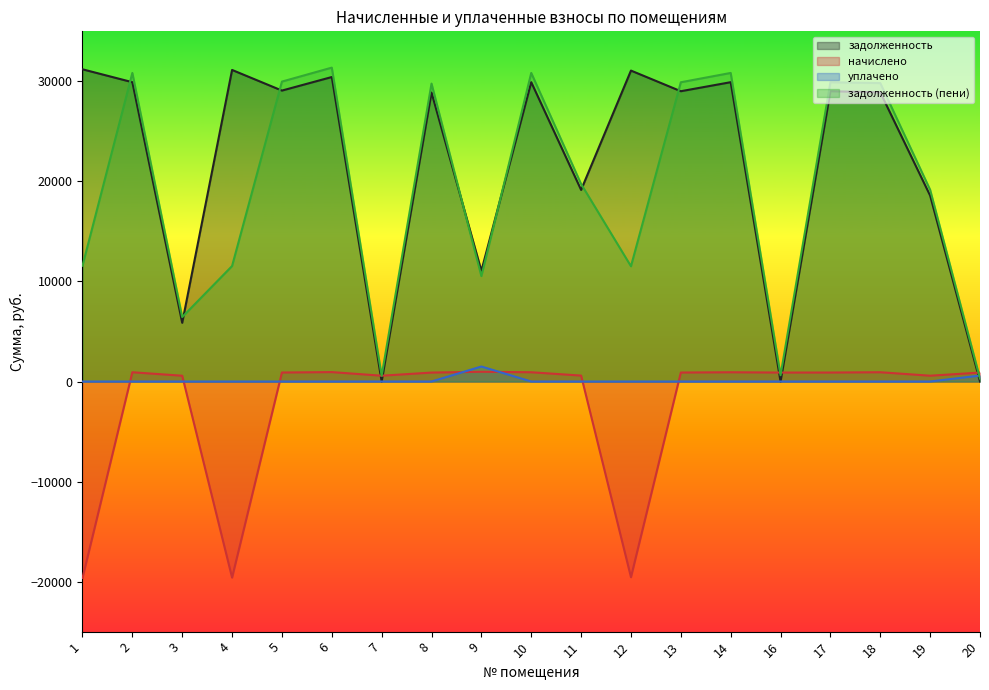

True or false: уплачено has a value of -555.0 at 5.

False